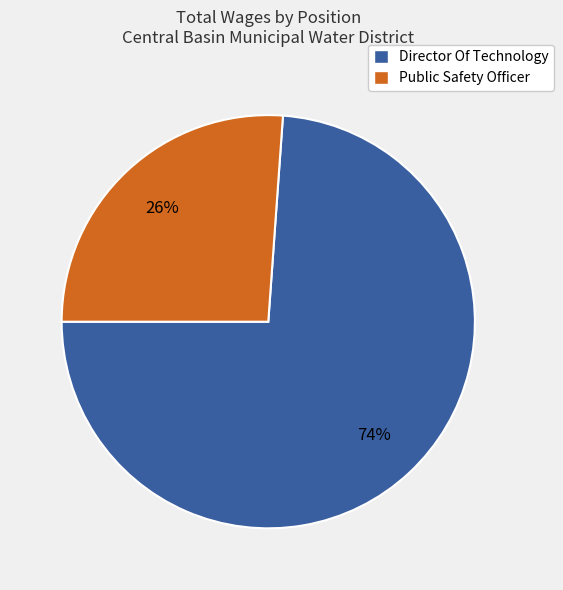

To the nearest percent, what is the average slice percentage?

50%